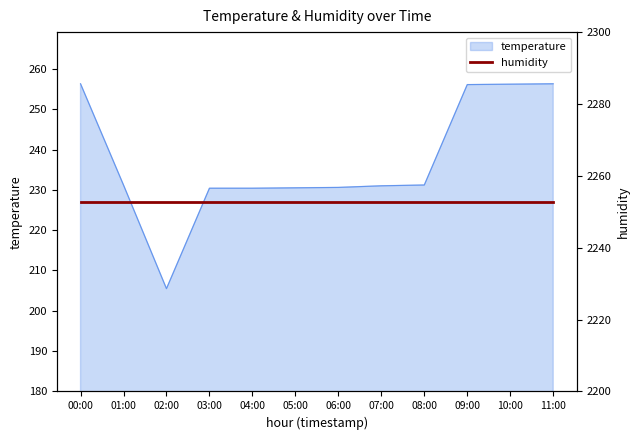

What value does the data have at 00:00?

256.3